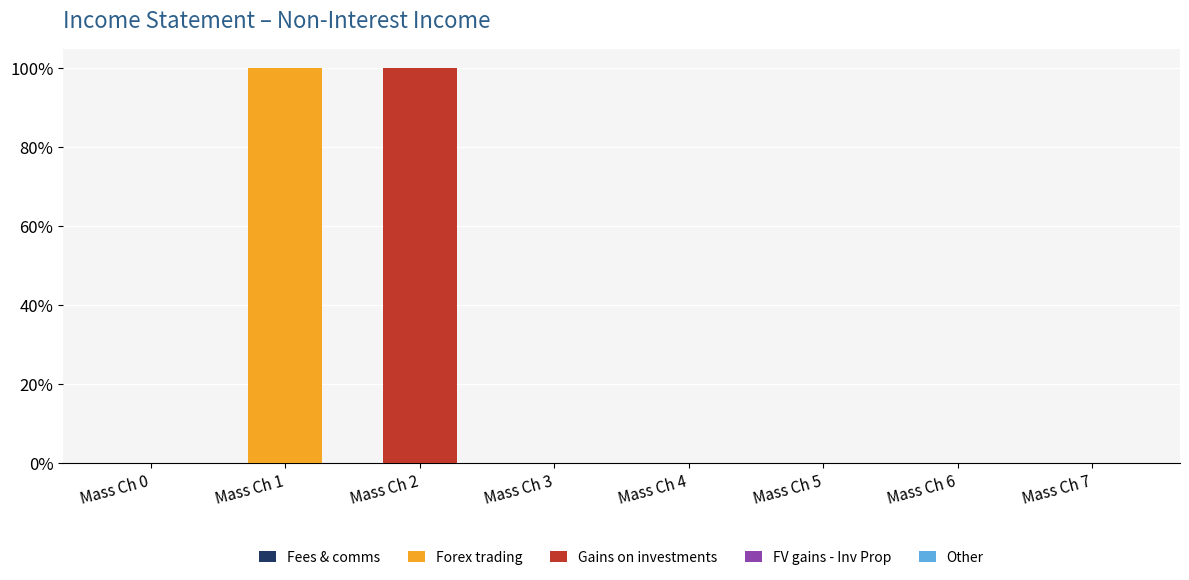

At which label does Forex trading reach its peak?

Mass Ch 1